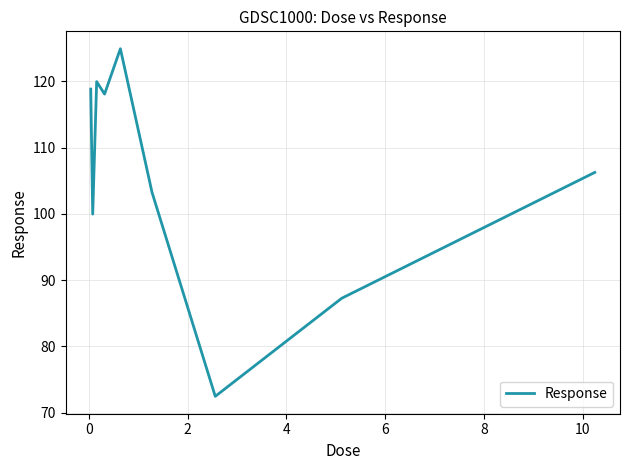

What is the difference between the maximum and minimum values?

52.4